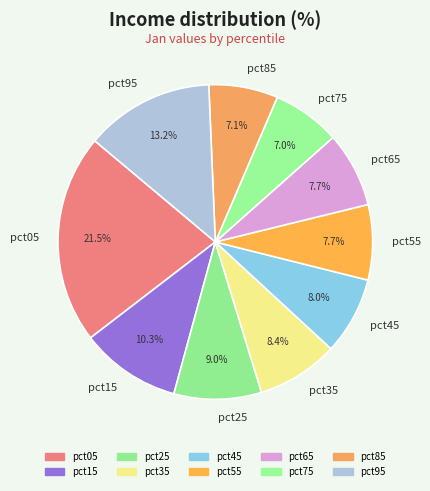

What is the largest slice in the pie chart?

pct05